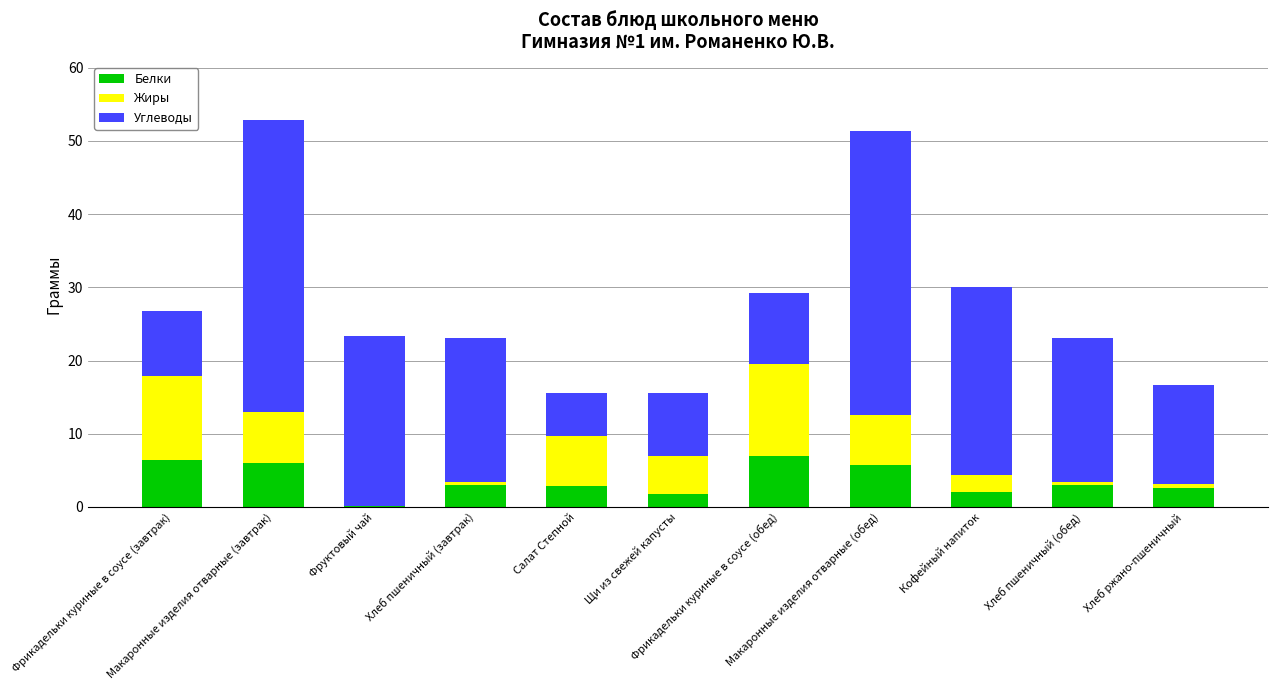

How many data points does each series have?

11